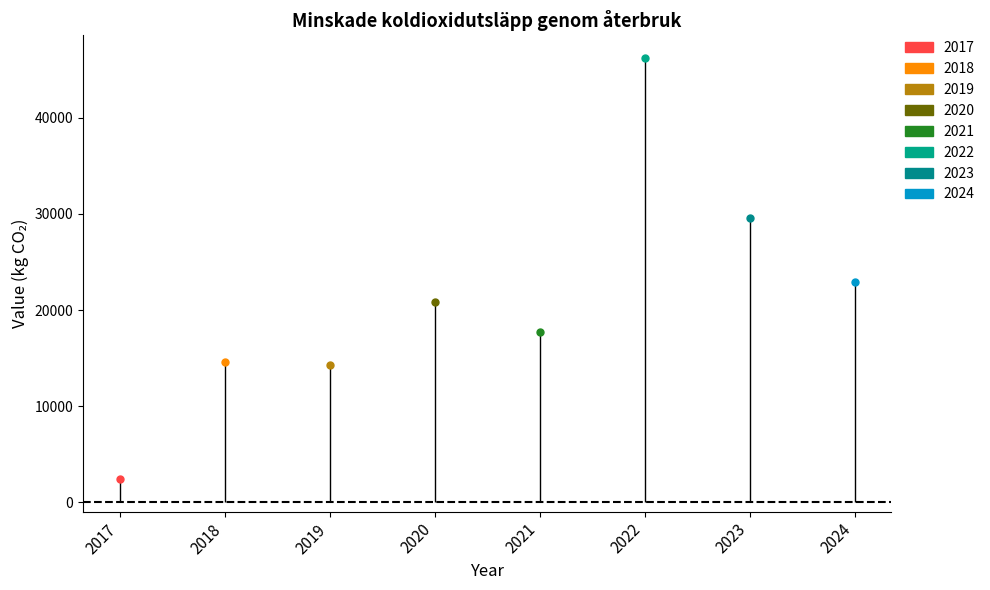

Approximately how many times larger is the value at 2024 compared to 2021?

1.3